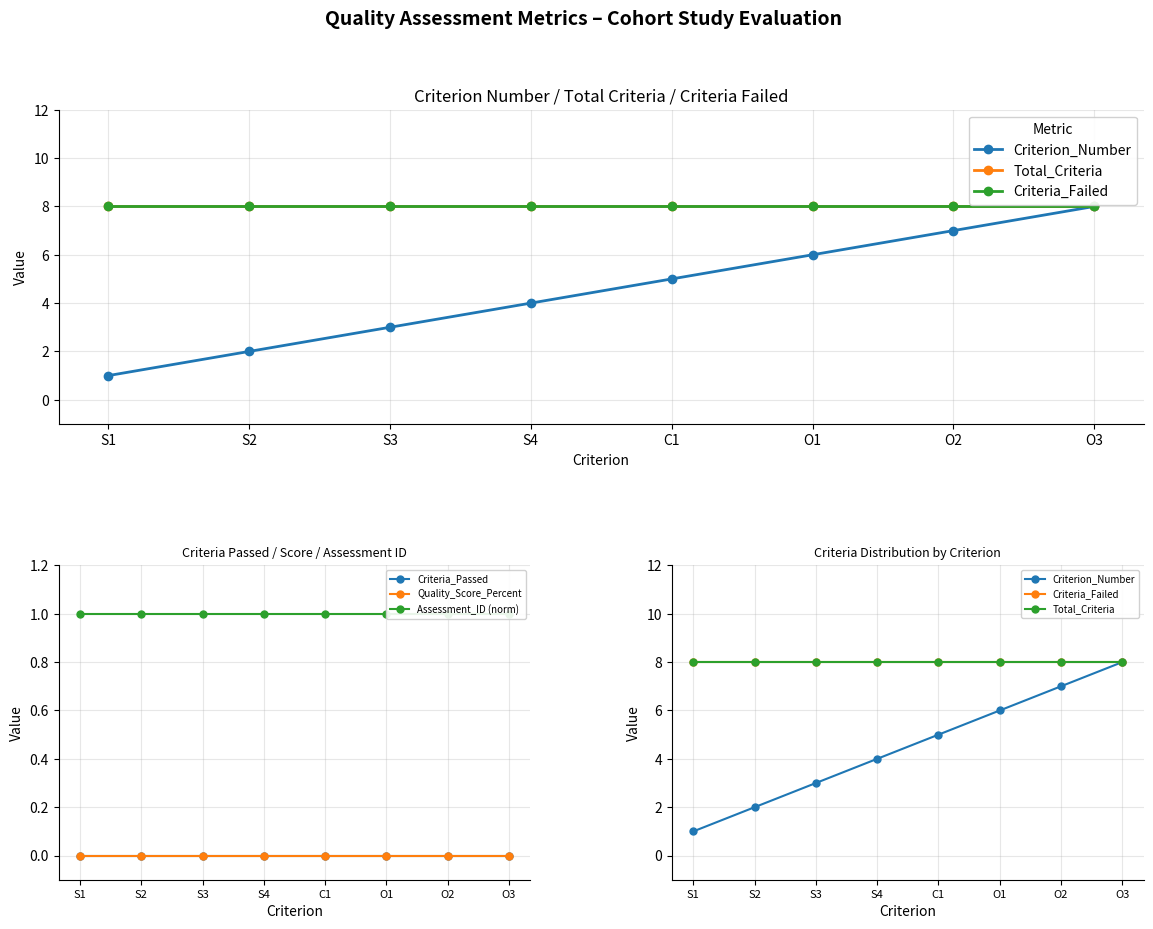

True or false: Criterion_Number and Total_Criteria cross at least once.

False